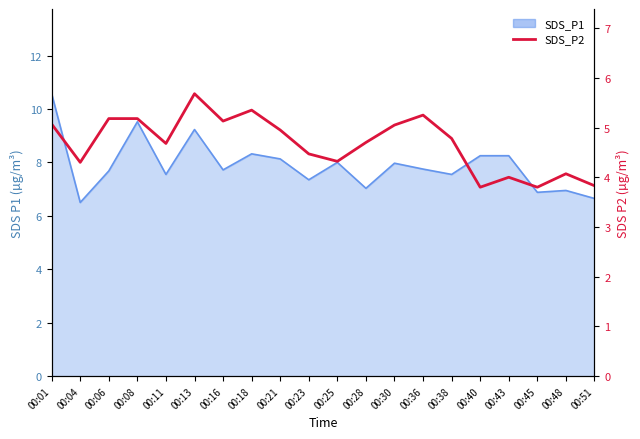

What is the maximum value shown in the chart?

5.7